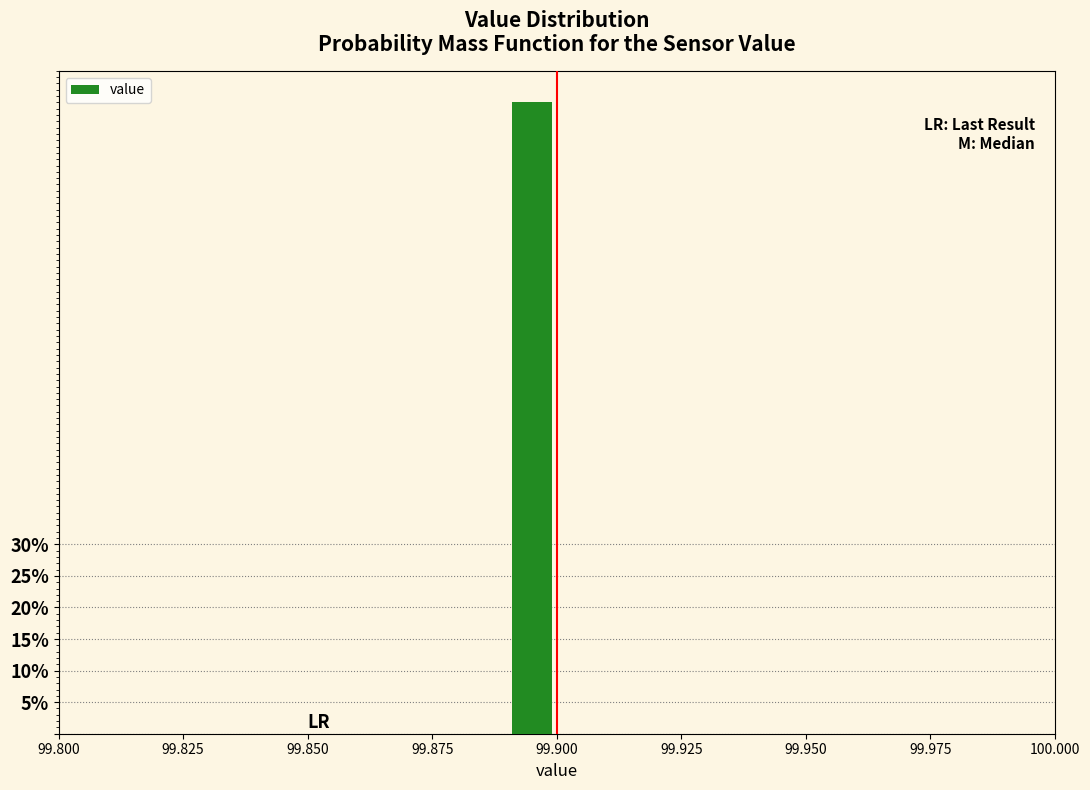

Around what value on the x-axis is the tallest bar? Give the approximate position of its centre, as read against the axis.

99.895